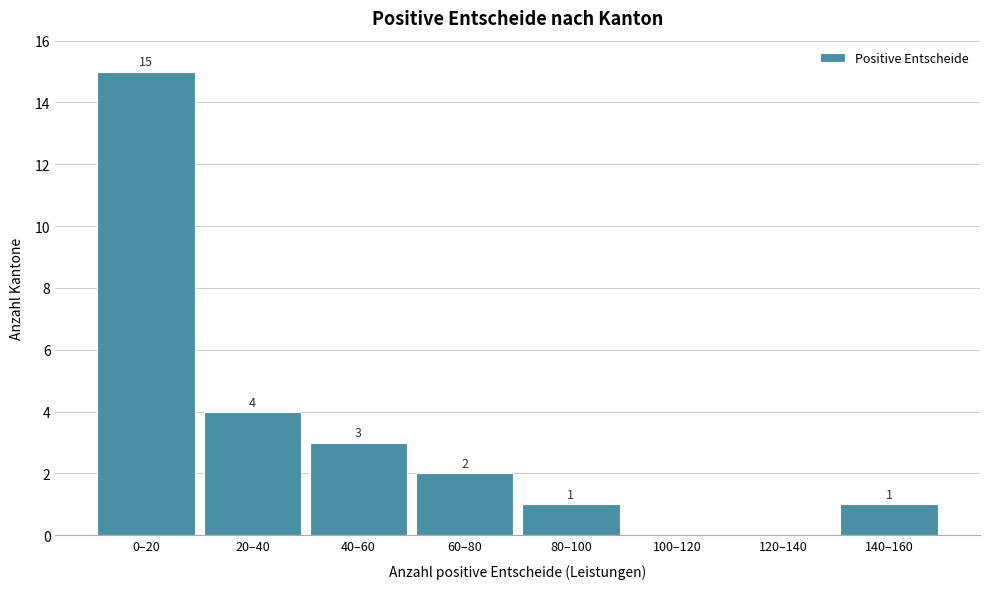

Reading left to right, extract all data points from this chart.

0–20=15	20–40=4	40–60=3	60–80=2	80–100=1	100–120=0	120–140=0	140–160=1